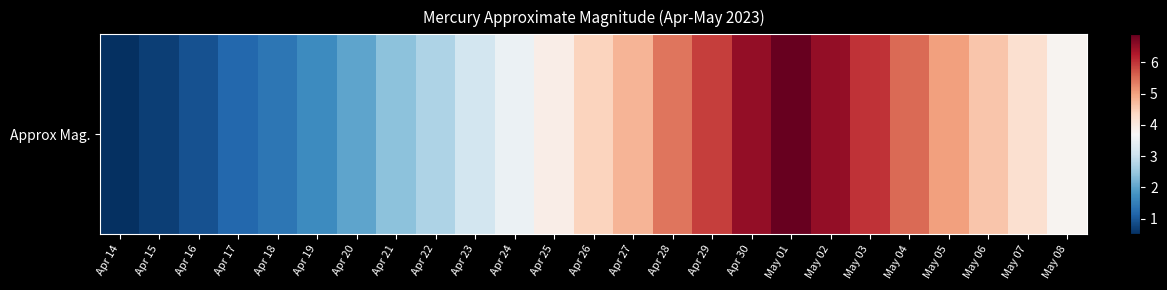

The value at May 02 is 6.5. True or false?

True